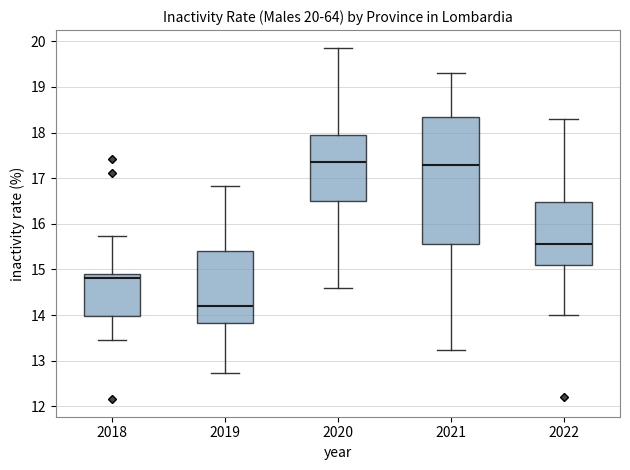

Which box's median line is the lowest?

2019